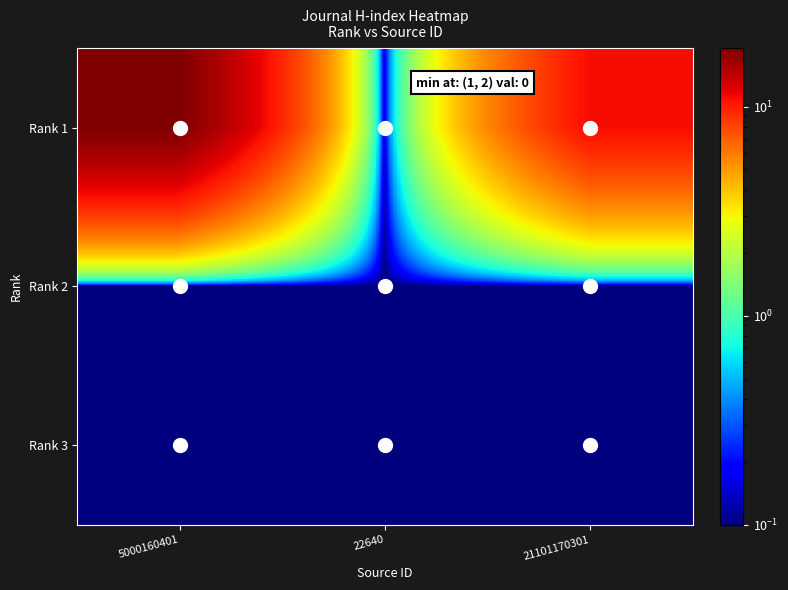

Reading left to right, transcribe all the data shown in this chart.

Rank 1: 5000160401=19.0	22640=0.1	21101170301=11.0
Rank 2: 5000160401=0.1	22640=0.1	21101170301=0.1
Rank 3: 5000160401=0.1	22640=0.1	21101170301=0.1